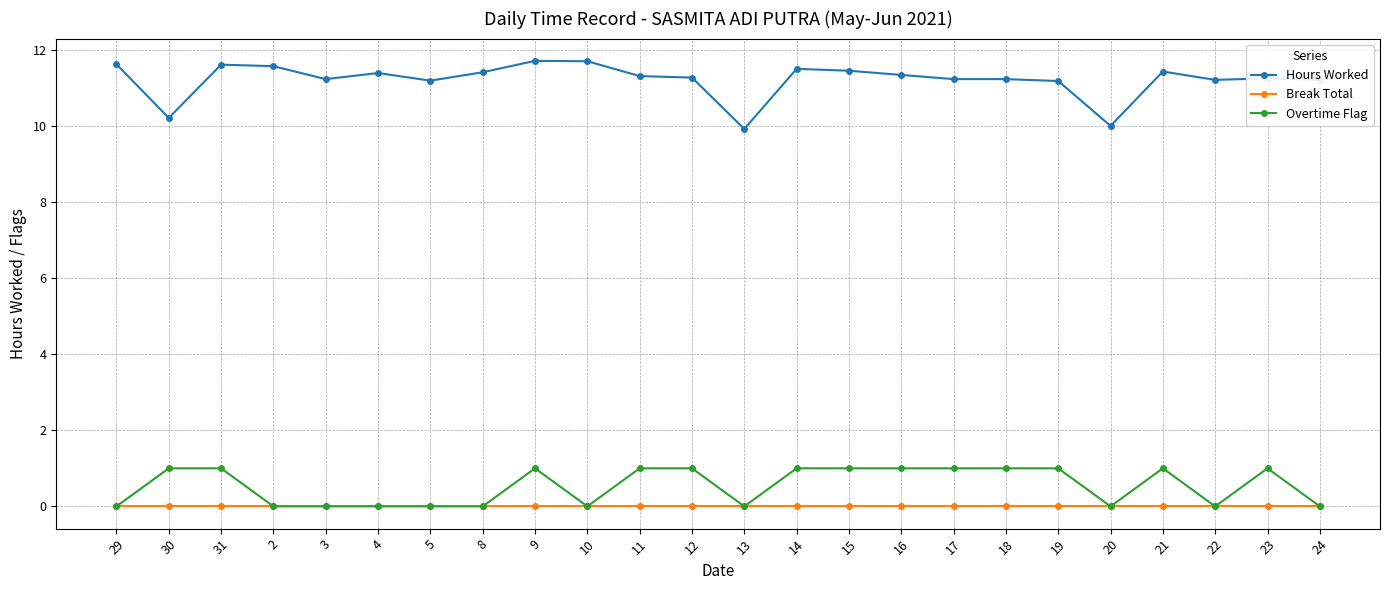

Rank the series at 23 from lowest to highest value.

Break Total, Overtime Flag, Hours Worked